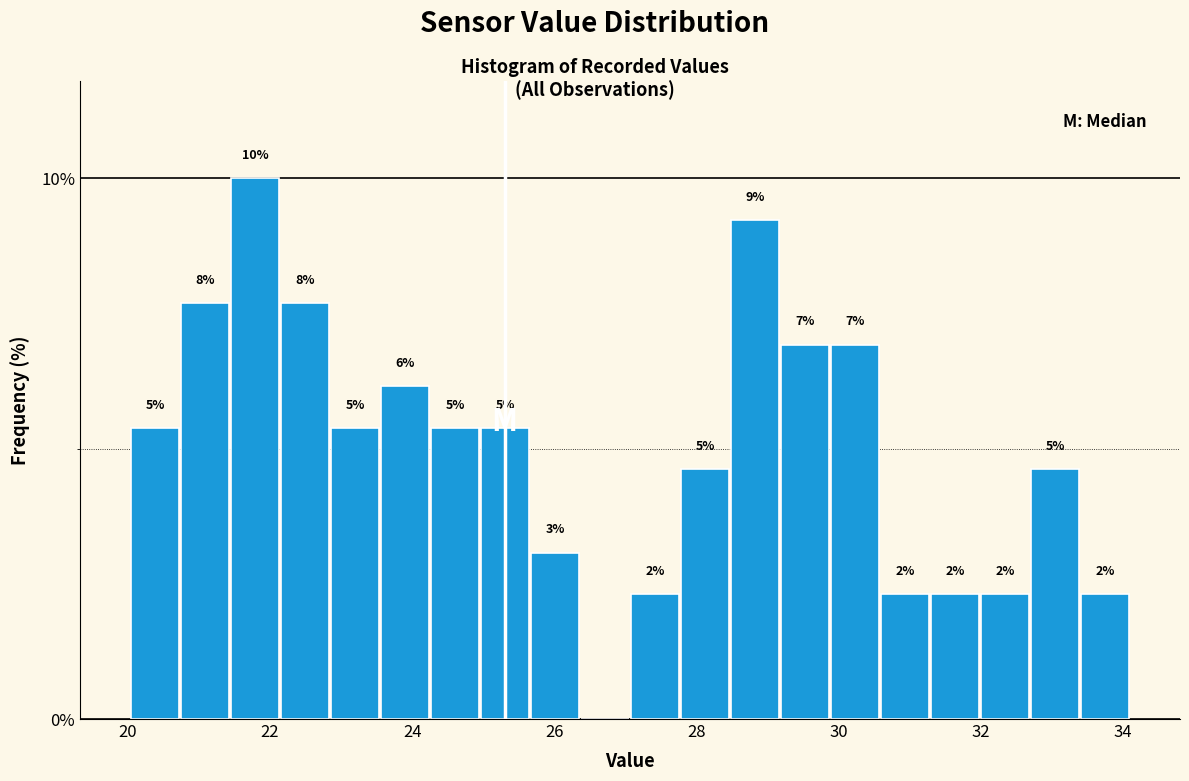

Read against the x-axis, roughly where is the centre of the tallest bar?

21.8